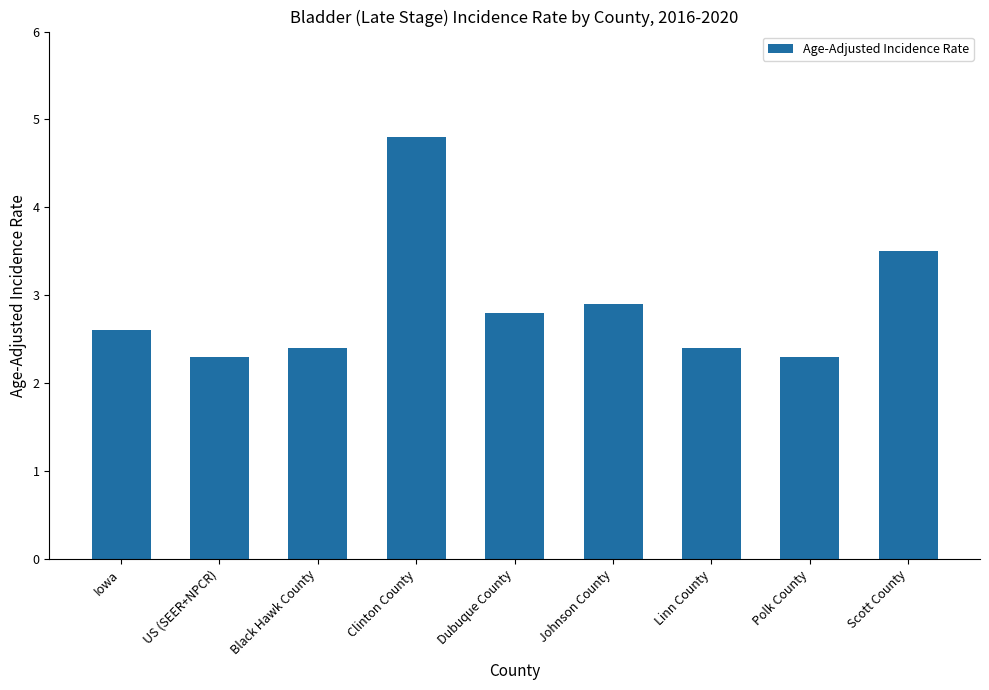

Reading left to right, extract all data points from this chart.

Iowa=2.6	US (SEER+NPCR)=2.3	Black Hawk County=2.4	Clinton County=4.8	Dubuque County=2.8	Johnson County=2.9	Linn County=2.4	Polk County=2.3	Scott County=3.5